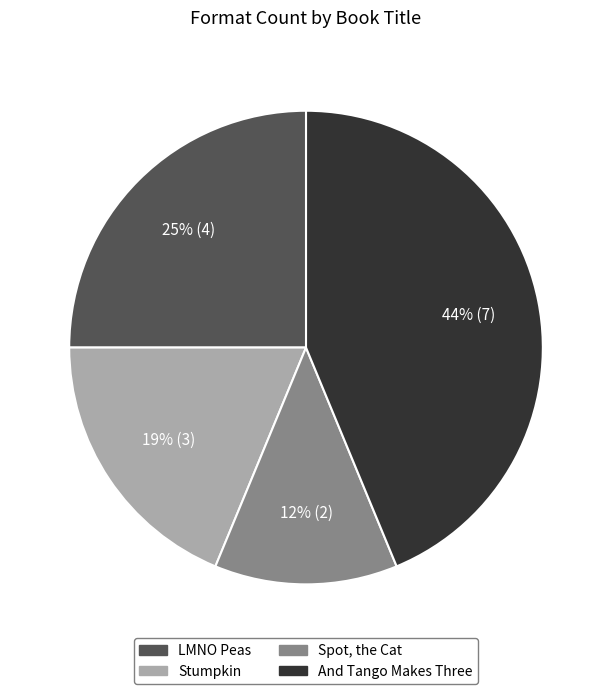

How many segments does this pie chart have?

4